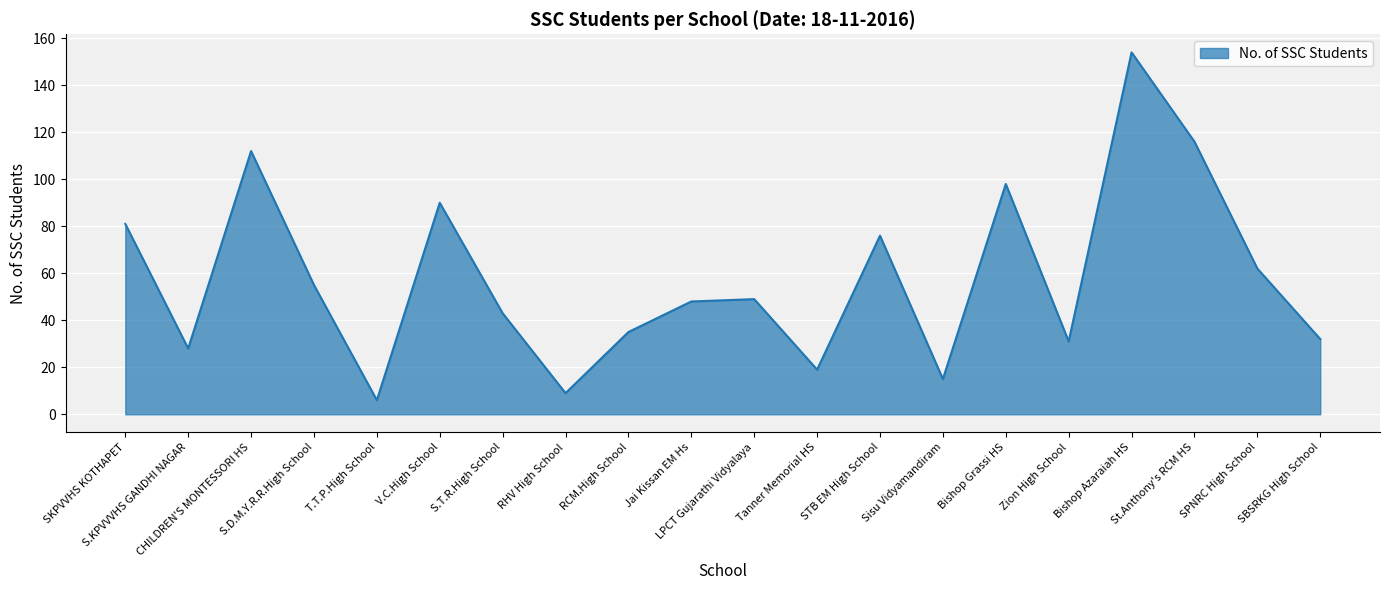

How many interior local peaks (higher than both neighbors) does the data have?

6